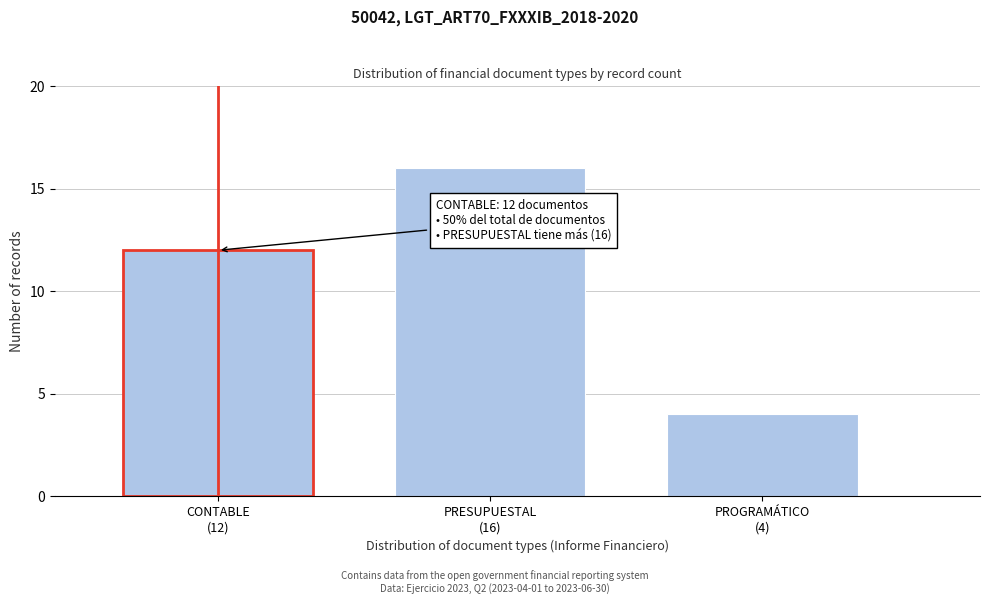

Reading right to left, extract all data points from this chart.

4	16	12